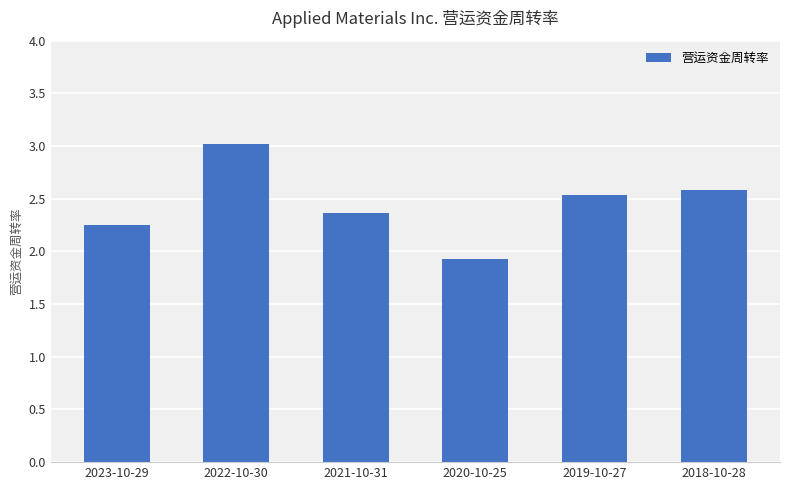

What is the difference between the values at 2023-10-29 and 2022-10-30?

0.8